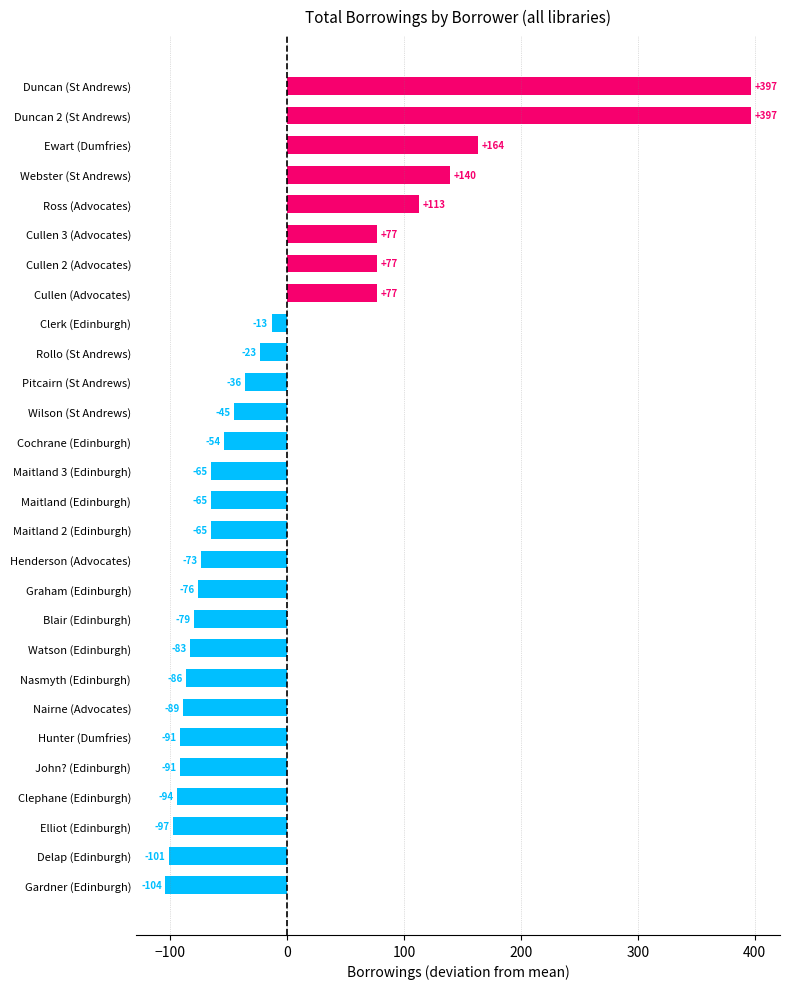

Does the chart contain stacked bars?

No